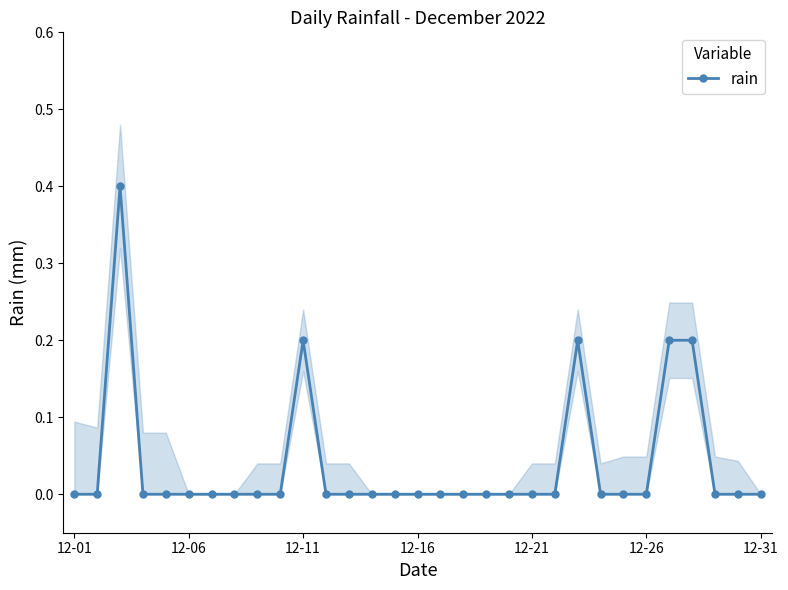

What is the difference between the maximum and second lowest values?

0.4